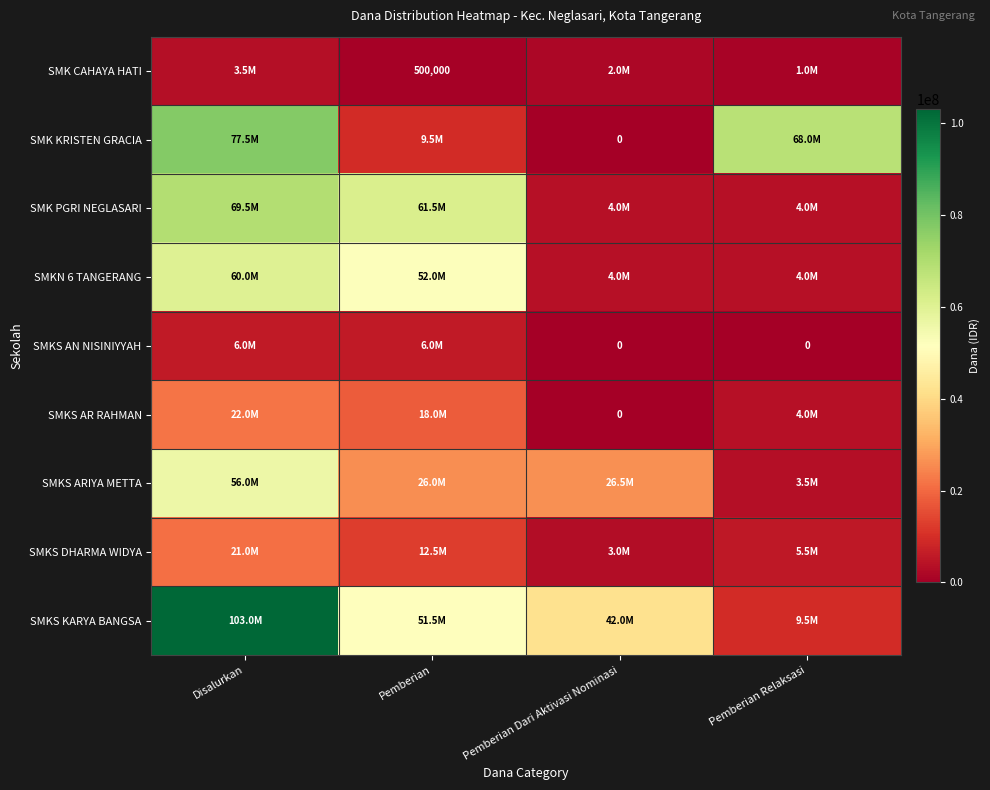

What is the sum of all SMK CAHAYA HATI values?

7000000